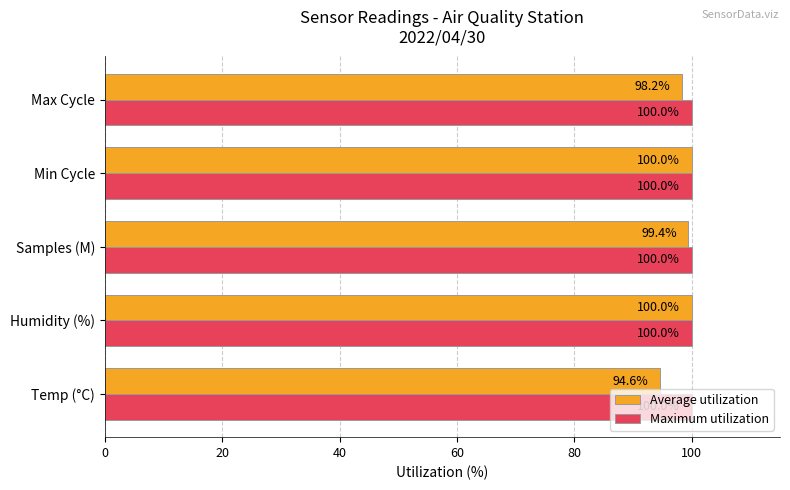

At which label is Average utilization closest to 97?

Max Cycle